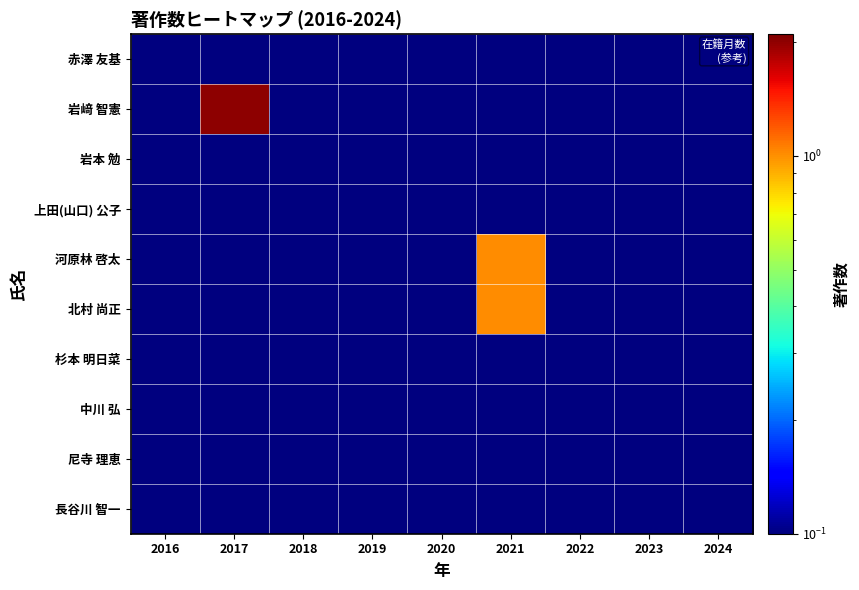

Reading right to left, transcribe all the data shown in this chart.

赤澤 友基: 2024=0.0	2023=0.0	2022=0.0	2021=0.0	2020=0.0	2019=0.0	2018=0.0	2017=0.0	2016=0.0
岩﨑 智憲: 2024=0.0	2023=0.0	2022=0.0	2021=0.0	2020=0.0	2019=0.0	2018=0.0	2017=2.0	2016=0.0
岩本 勉: 2024=0.0	2023=0.0	2022=0.0	2021=0.0	2020=0.0	2019=0.0	2018=0.0	2017=0.0	2016=0.0
上田(山口) 公子: 2024=0.0	2023=0.0	2022=0.0	2021=0.0	2020=0.0	2019=0.0	2018=0.0	2017=0.0	2016=0.0
河原林 啓太: 2024=0.0	2023=0.0	2022=0.0	2021=1.0	2020=0.0	2019=0.0	2018=0.0	2017=0.0	2016=0.0
北村 尚正: 2024=0.0	2023=0.0	2022=0.0	2021=1.0	2020=0.0	2019=0.0	2018=0.0	2017=0.0	2016=0.0
杉本 明日菜: 2024=0.0	2023=0.0	2022=0.0	2021=0.0	2020=0.0	2019=0.0	2018=0.0	2017=0.0	2016=0.0
中川 弘: 2024=0.0	2023=0.0	2022=0.0	2021=0.0	2020=0.0	2019=0.0	2018=0.0	2017=0.0	2016=0.0
尼寺 理恵: 2024=0.0	2023=0.0	2022=0.0	2021=0.0	2020=0.0	2019=0.0	2018=0.0	2017=0.0	2016=0.0
長谷川 智一: 2024=0.0	2023=0.0	2022=0.0	2021=0.0	2020=0.0	2019=0.0	2018=0.0	2017=0.0	2016=0.0